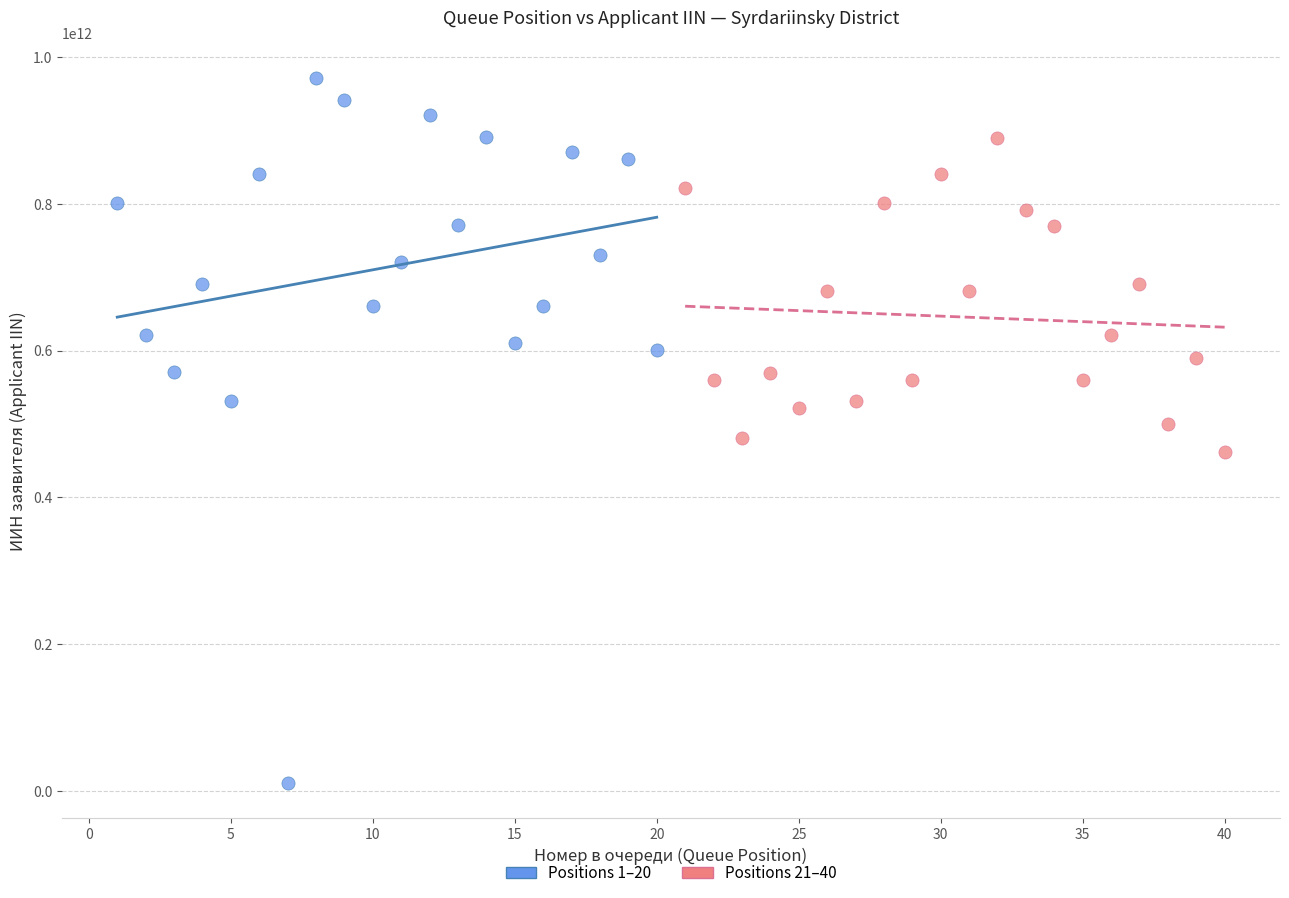

Which series reaches the minimum Y coordinate?

Positions 1–20